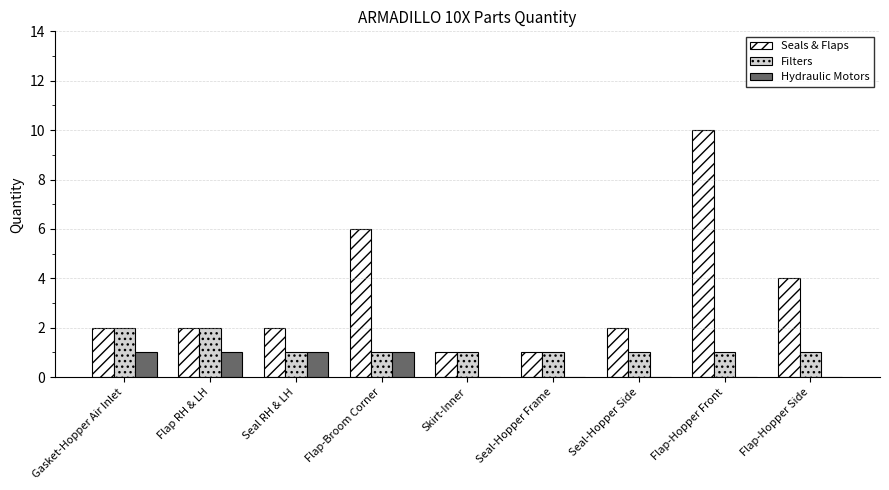

Reading left to right, transcribe all the data shown in this chart.

Seals & Flaps: Gasket-Hopper Air Inlet=2	Flap RH & LH=2	Seal RH & LH=2	Flap-Broom Corner=6	Skirt-Inner=1	Seal-Hopper Frame=1	Seal-Hopper Side=2	Flap-Hopper Front=10	Flap-Hopper Side=4
Filters: Gasket-Hopper Air Inlet=2	Flap RH & LH=2	Seal RH & LH=1	Flap-Broom Corner=1	Skirt-Inner=1	Seal-Hopper Frame=1	Seal-Hopper Side=1	Flap-Hopper Front=1	Flap-Hopper Side=1
Hydraulic Motors: Gasket-Hopper Air Inlet=1	Flap RH & LH=1	Seal RH & LH=1	Flap-Broom Corner=1	Skirt-Inner=0	Seal-Hopper Frame=0	Seal-Hopper Side=0	Flap-Hopper Front=0	Flap-Hopper Side=0